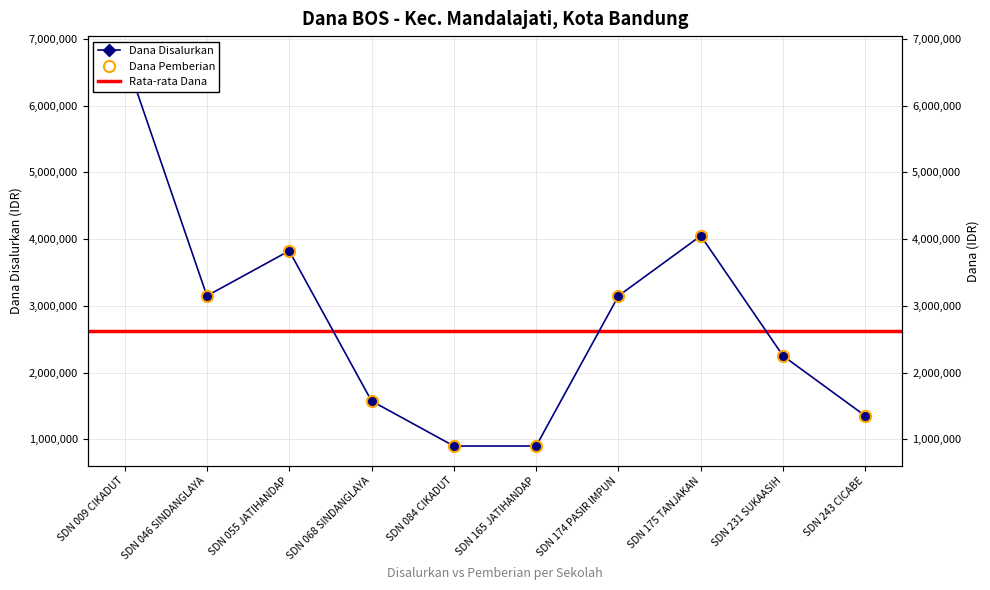

Which category has the highest value across all series?

SDN 009 CIKADUT